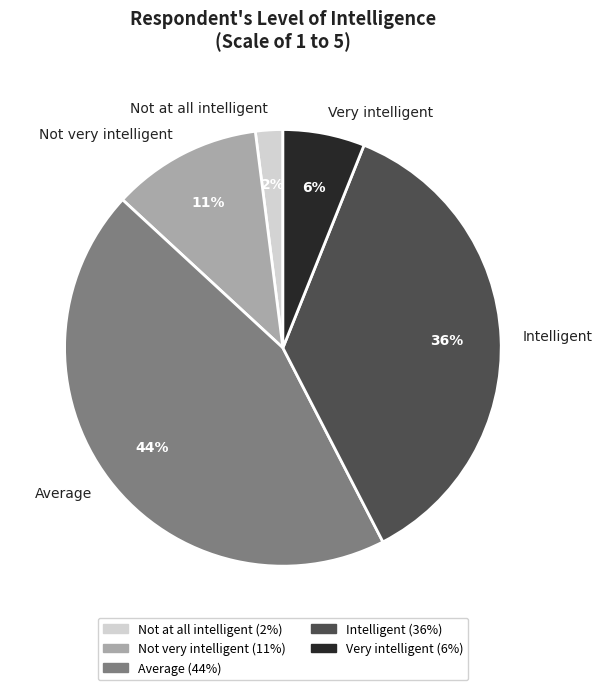

What is the largest slice in the pie chart?

Average